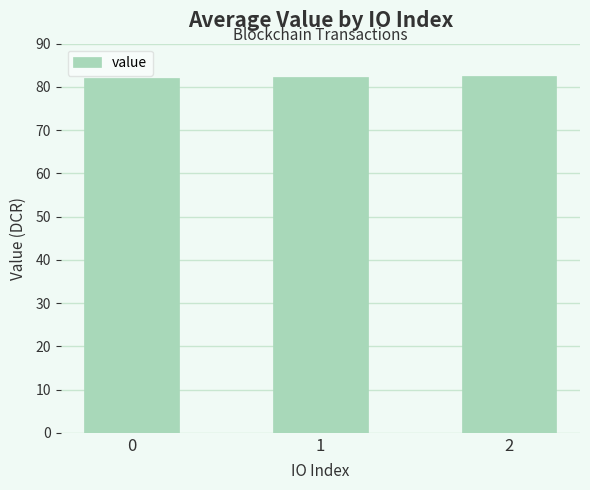

What is the value of the 2nd bar from the left?

82.3